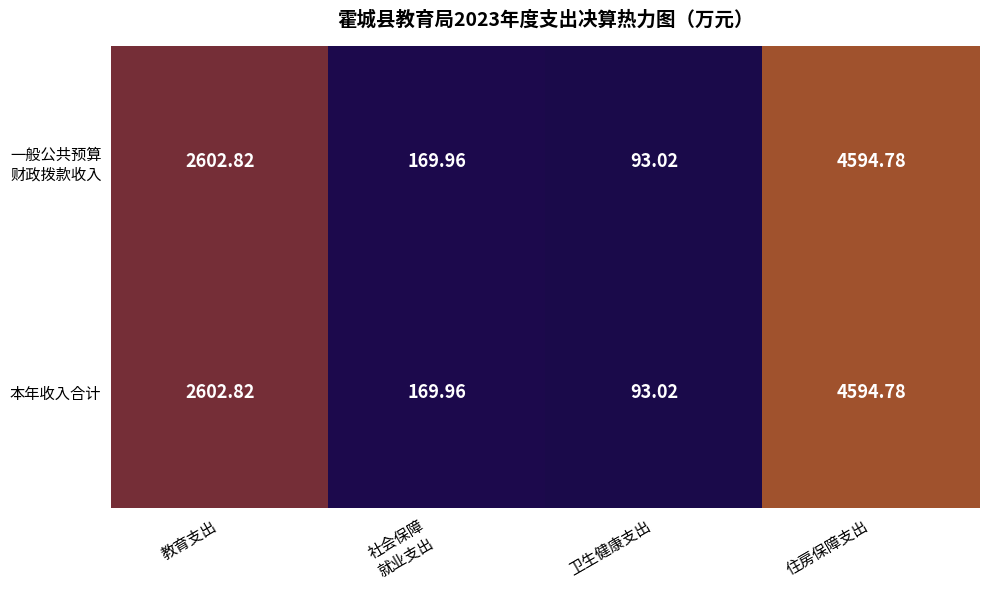

How many distinct data groups are displayed?

2